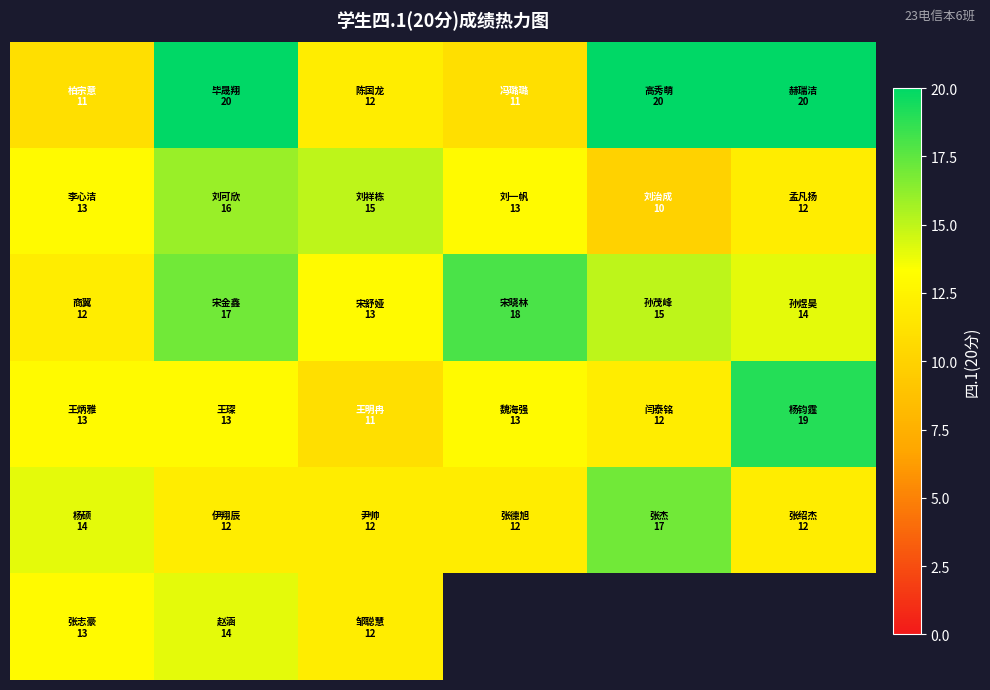

What is the total value across all series at 0?

76.0